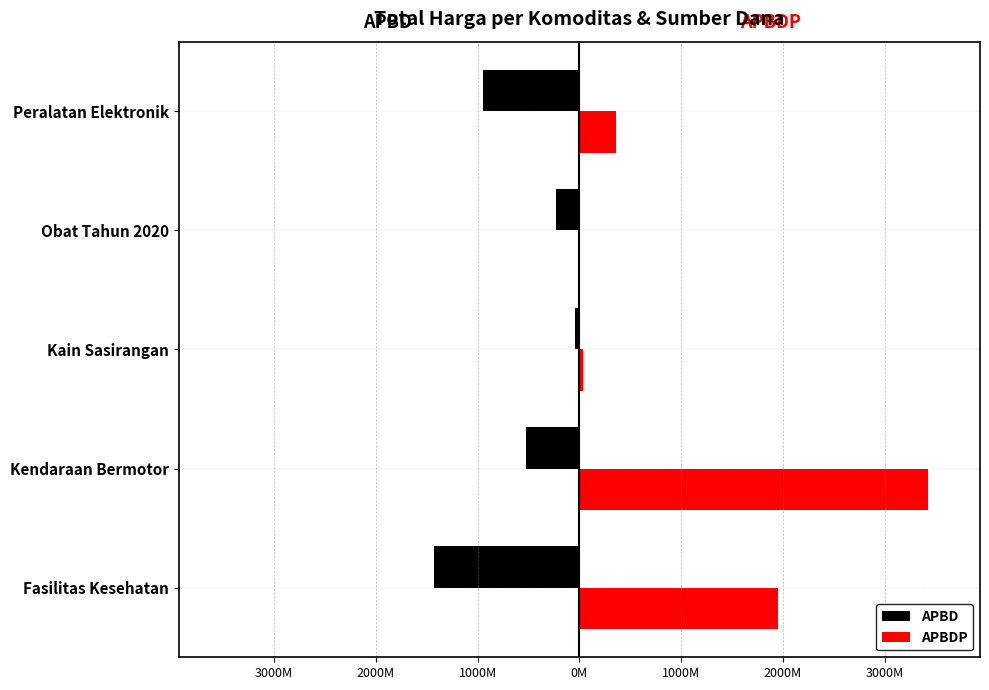

What are all the series names shown in the legend?

APBD, APBDP